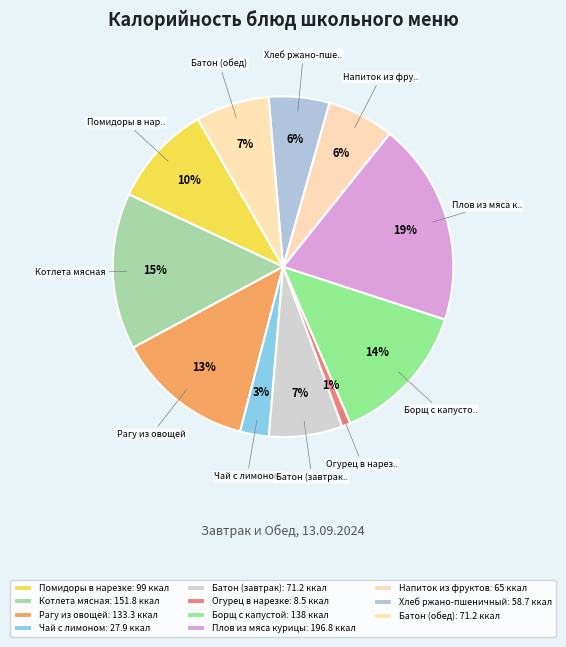

Which slice is the largest?

Плов из мяса курицы